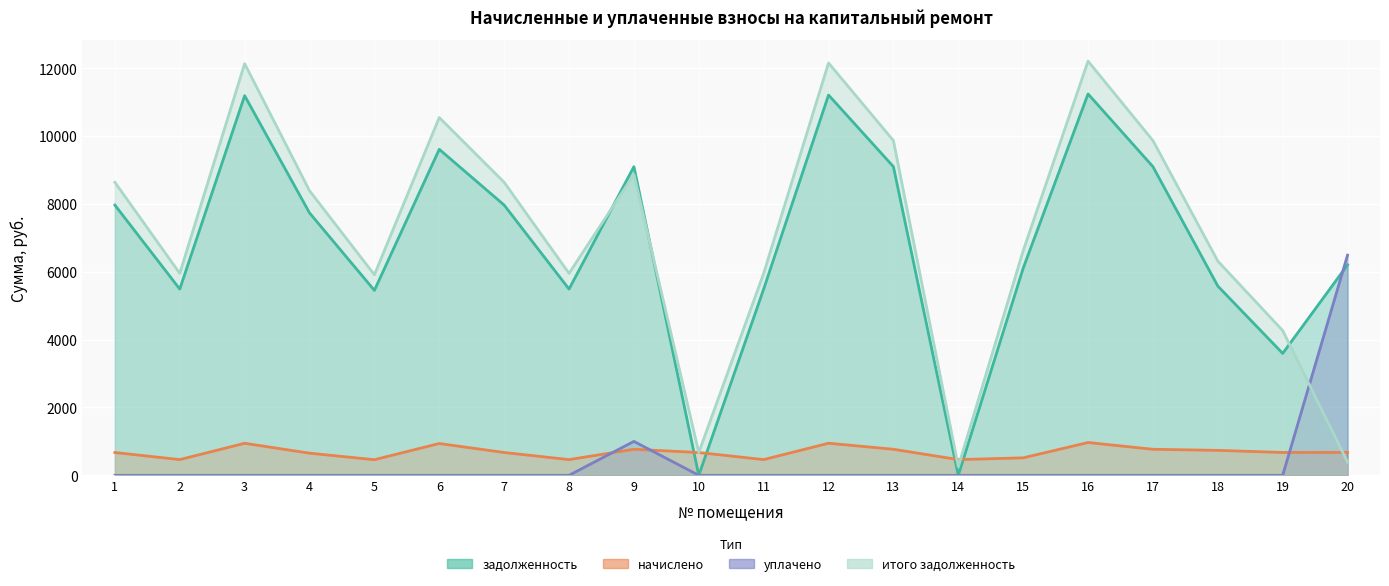

Which category has the lowest value in the начислено series?

5